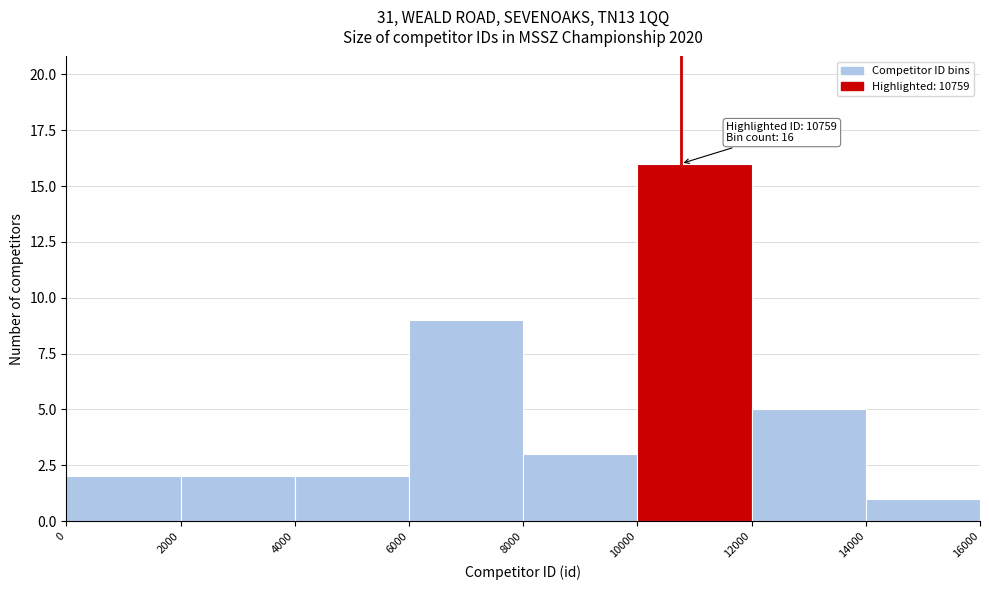

Which range on the x-axis has the tallest bar?

10000 to 12000